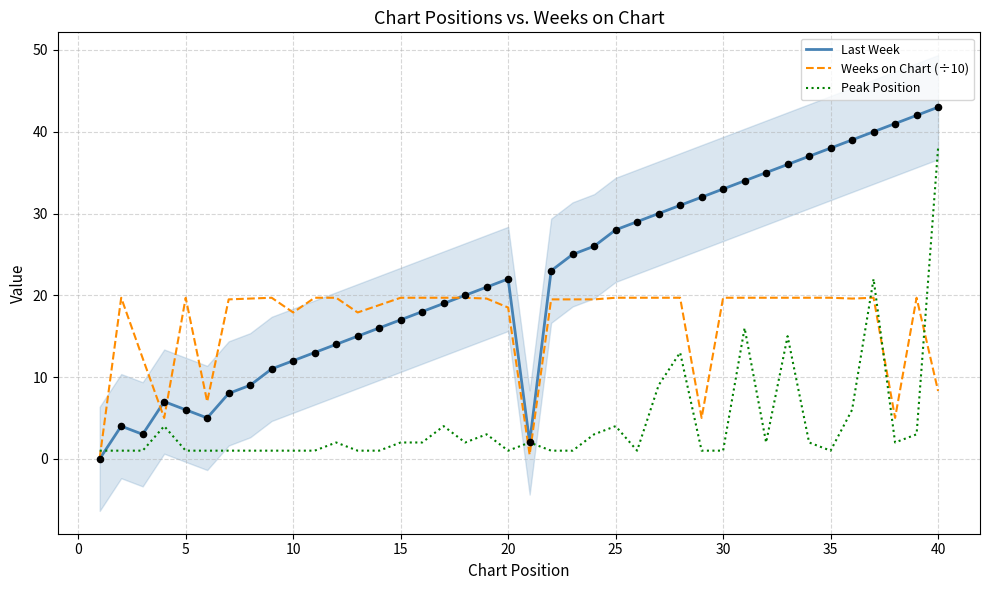

Which series has the widest spread of Y values?

Last Week